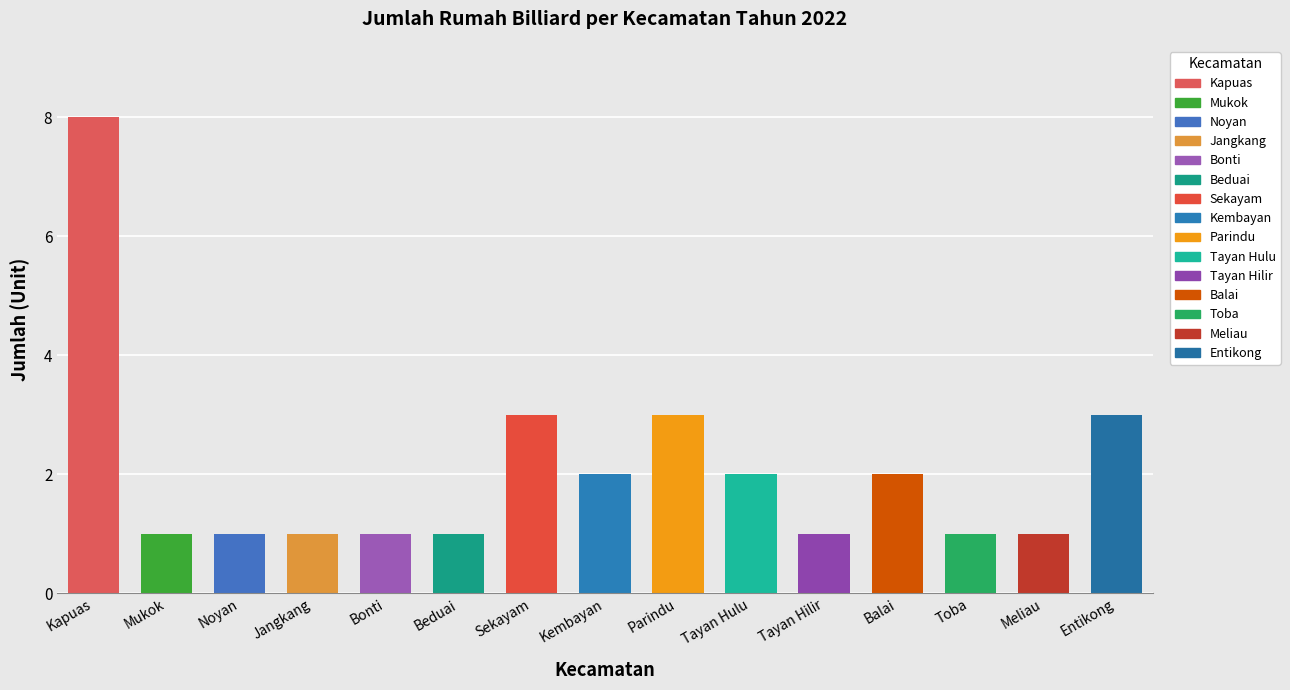

Which category has the highest value across all series?

Kapuas